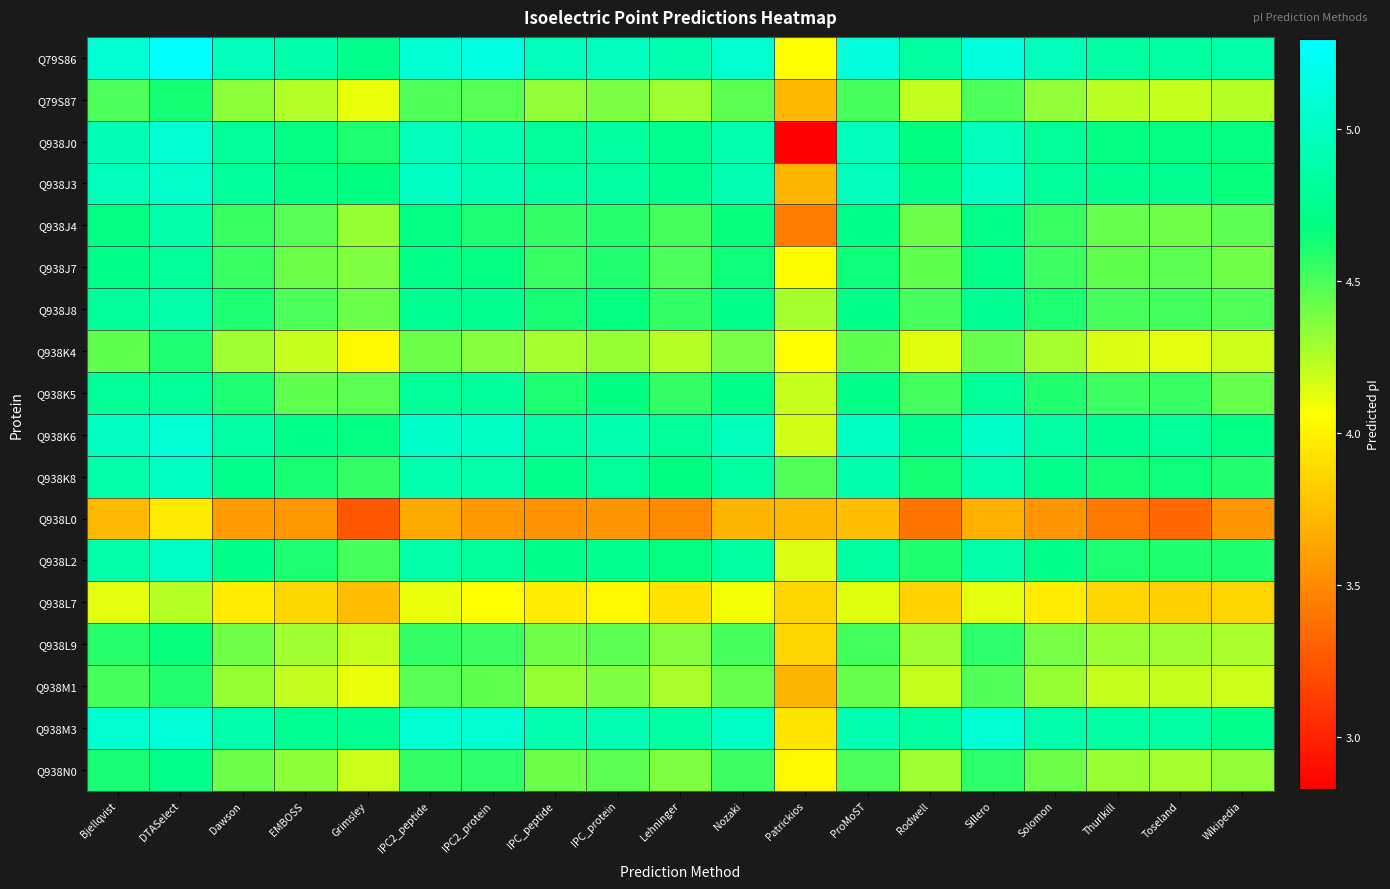

Which series has the largest range (max minus min)?

Q938J0